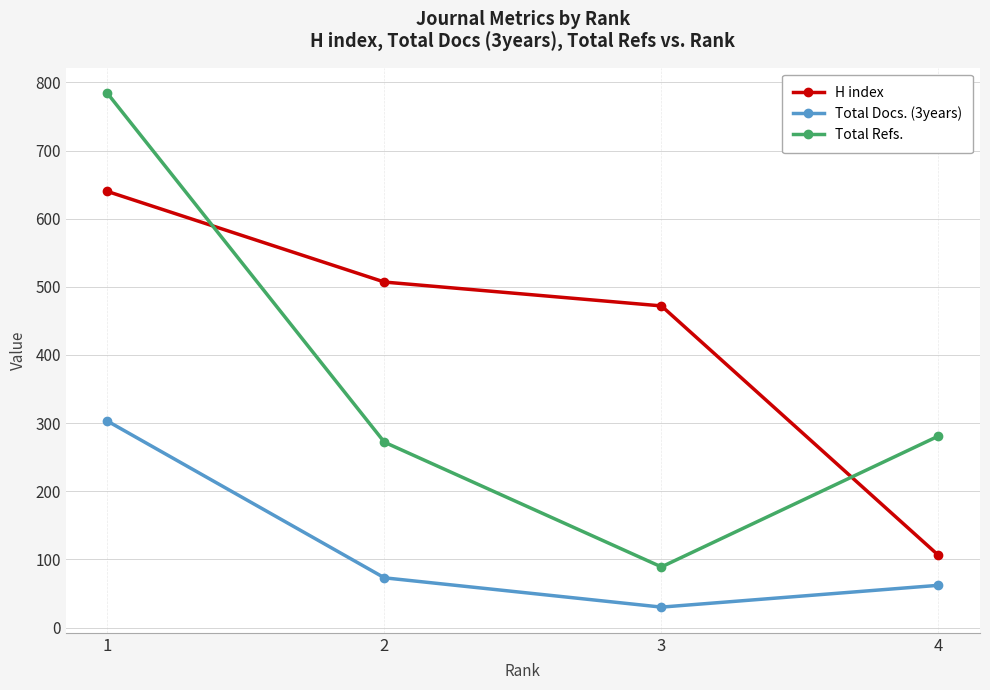

Reading left to right, list all the values displayed in this chart.

H index: 640	507	472	106
Total Docs. (3years): 303	73	30	62
Total Refs.: 784	272	89	281